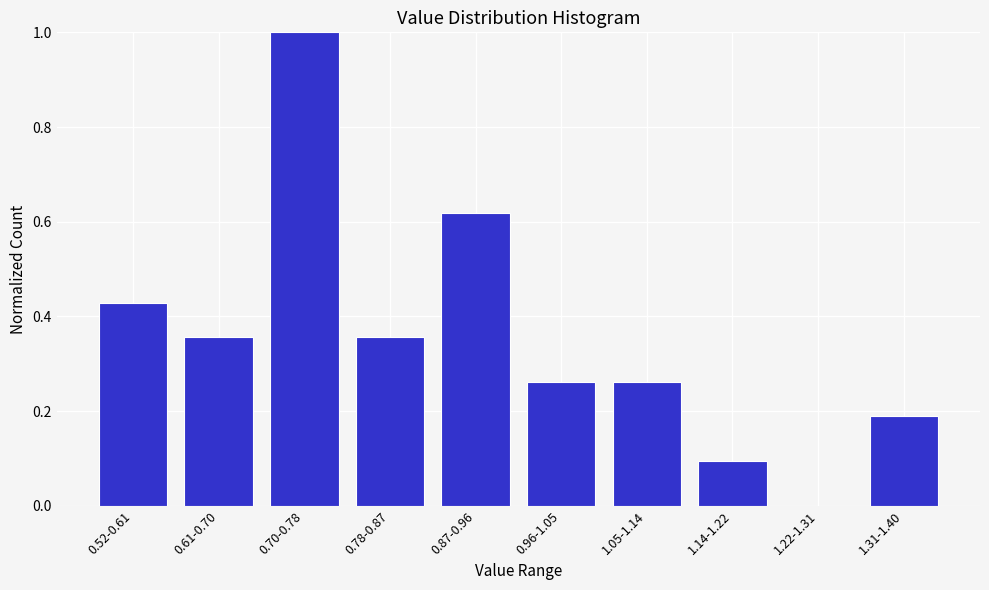

True or false: the data shows 0.1 at 0.52-0.61.

False